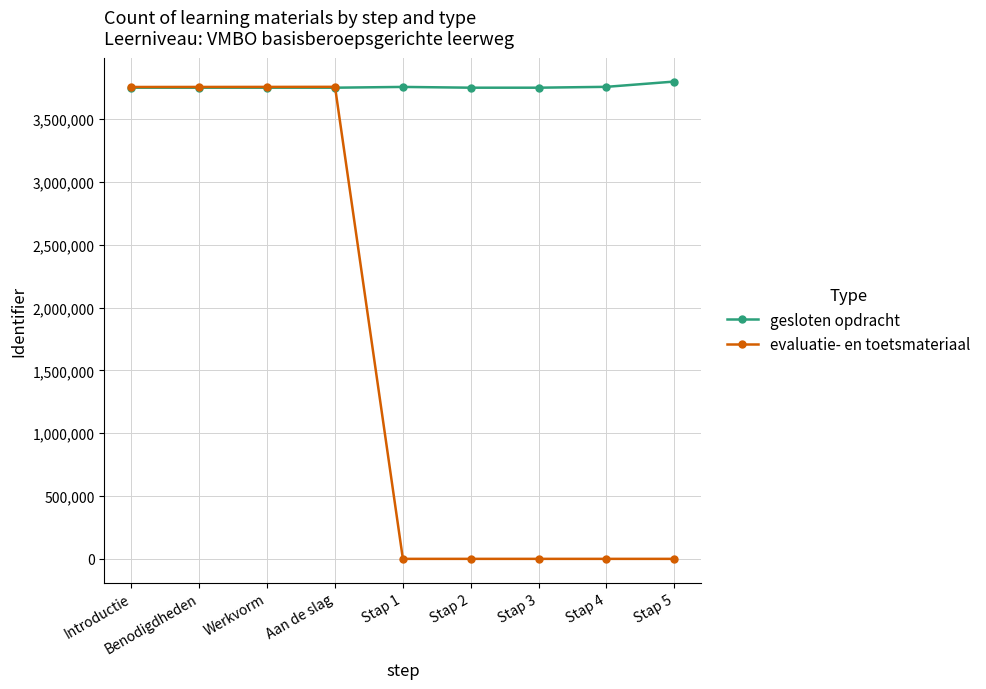

Which series ends up on top after the final intersection of gesloten opdracht and evaluatie- en toetsmateriaal?

gesloten opdracht